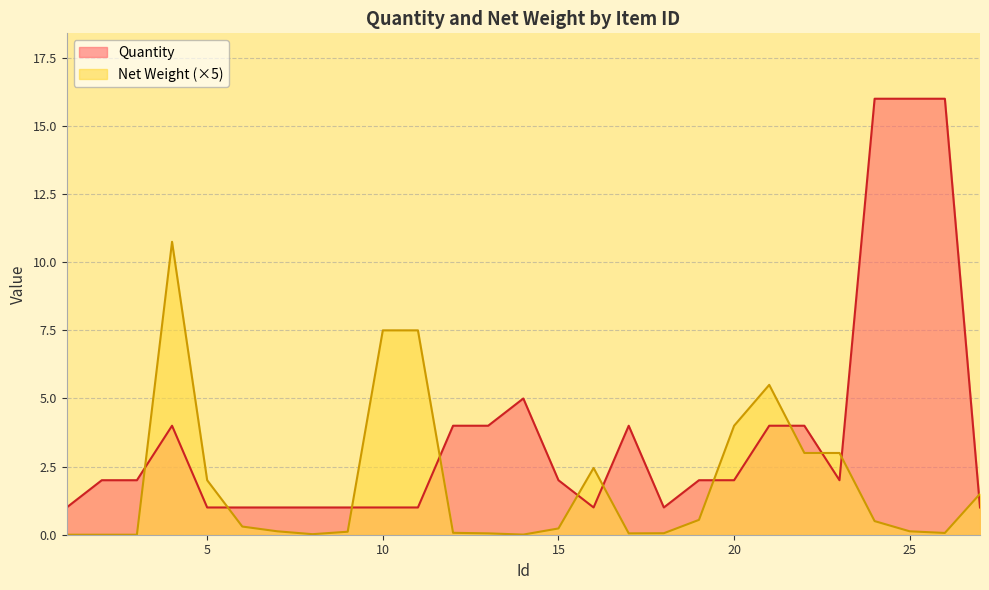

What is the sum of all Net Weight values?

49.5